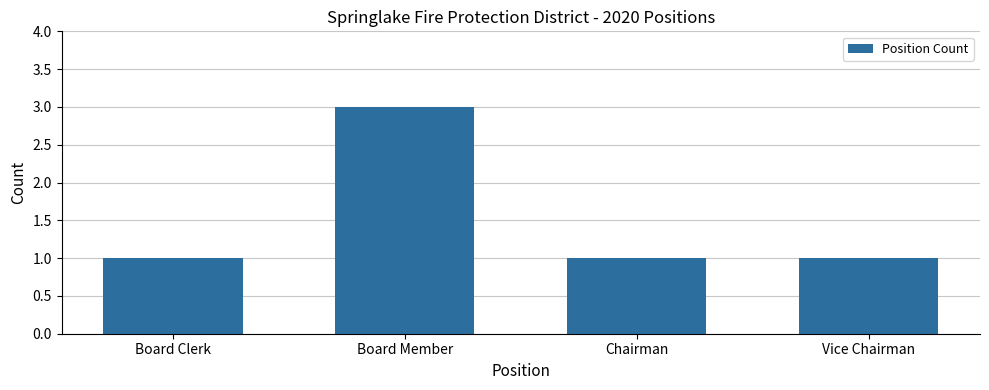

Count the number of categories in the chart.

4